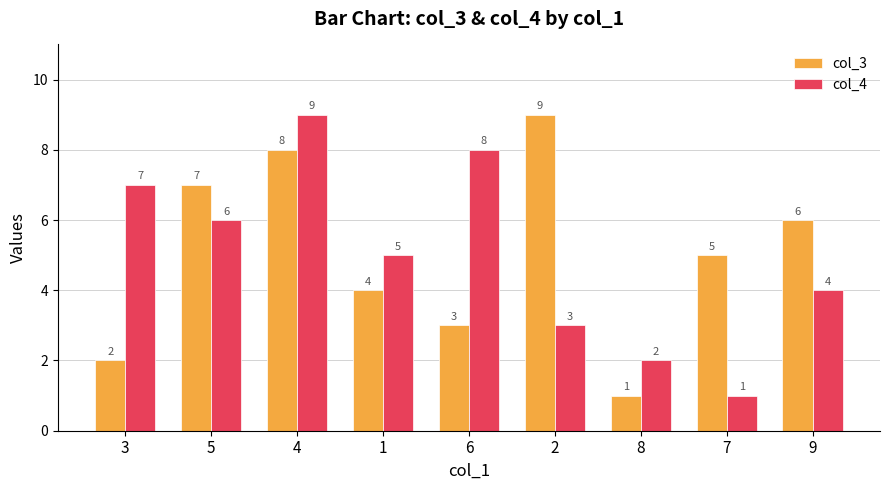

What are all the series names shown in the legend?

col_3, col_4